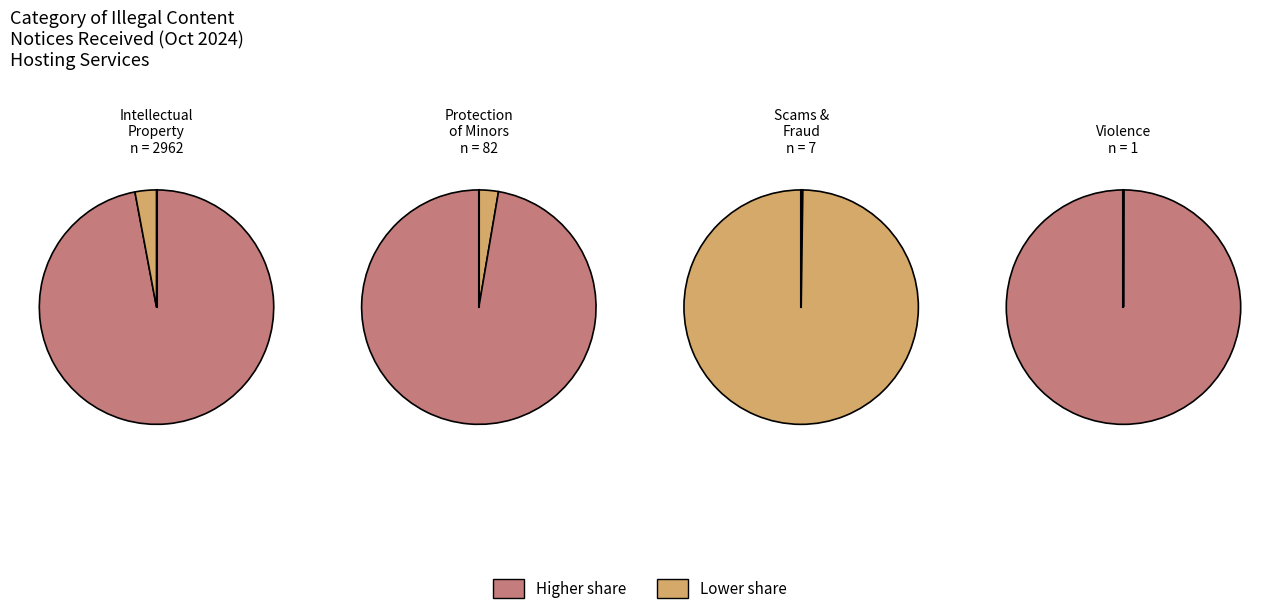

How many slices are in this pie chart?

4